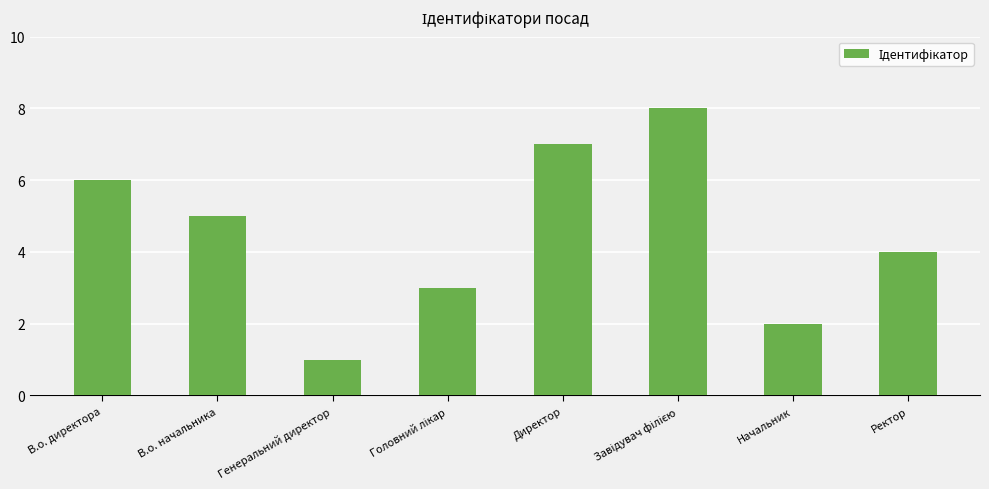

Where does the data first go above 5?

В.о. директора